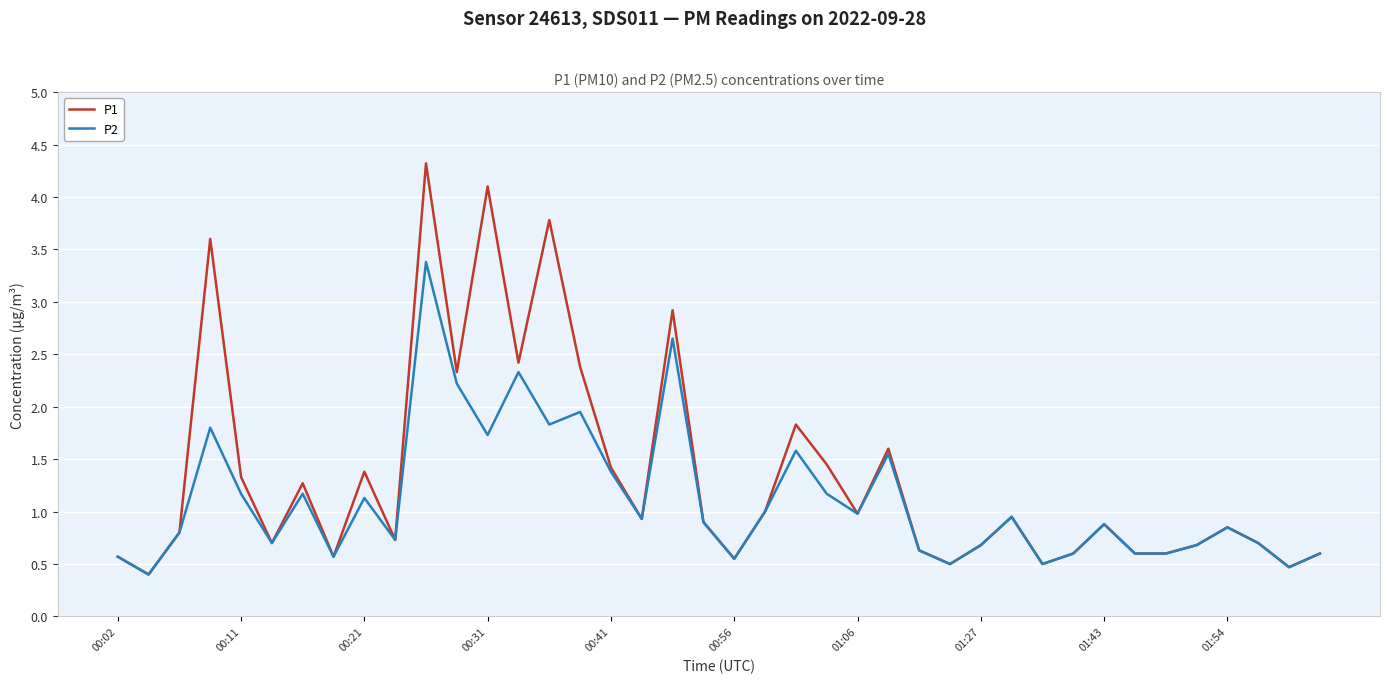

Rank the series by their average value, from highest to lowest.

P1, P2